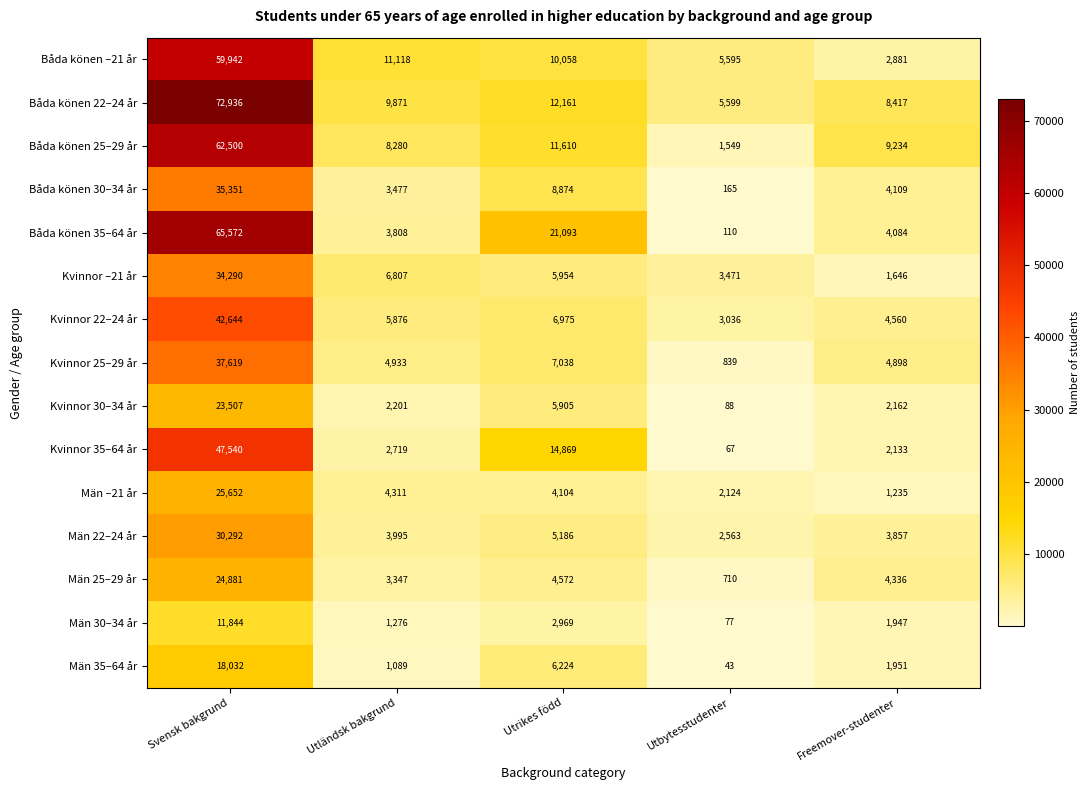

Which label corresponds to the smallest value in the chart?

Utbytesstudenter